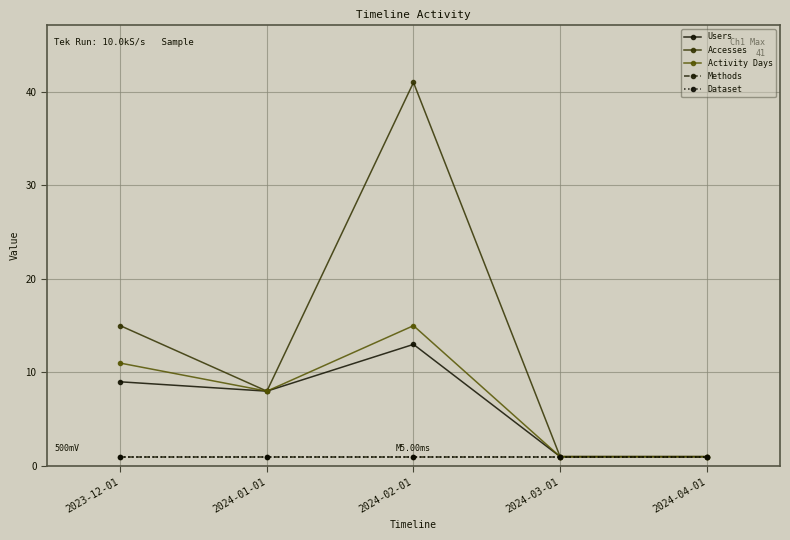

Between 2024-01-01 and 2024-02-01, which is larger?

2024-02-01